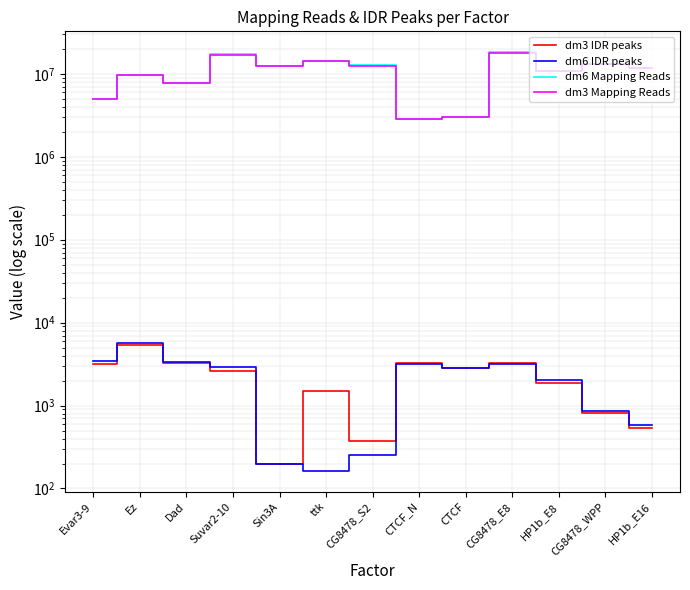

Reading left to right, list all the values displayed in this chart.

dm3 IDR peaks: Evar3-9=3146	Ez=5371	Dad=3225	Suvar2-10=2595	Sin3A=200	ttk=1514	CG8478_S2=371	CTCF_N=3263	CTCF=2820	CG8478_E8=3257	HP1b_E8=1853	CG8478_WPP=820	HP1b_E16=542
dm6 IDR peaks: Evar3-9=3438	Ez=5623	Dad=3392	Suvar2-10=2942	Sin3A=200	ttk=164	CG8478_S2=254	CTCF_N=3183	CTCF=2811	CG8478_E8=3200	HP1b_E8=2015	CG8478_WPP=849	HP1b_E16=588
dm6 Mapping Reads: Evar3-9=4993666	Ez=9717865	Dad=7861176	Suvar2-10=17239368	Sin3A=12431012	ttk=14204645	CG8478_S2=12663362	CTCF_N=2846741	CTCF=3003592	CG8478_E8=18250498	HP1b_E8=10809673	CG8478_WPP=13167558	HP1b_E16=11785636
dm3 Mapping Reads: Evar3-9=4957045	Ez=9688103	Dad=7841168	Suvar2-10=17102328	Sin3A=12431012	ttk=14155681	CG8478_S2=12426177	CTCF_N=2821865	CTCF=2995240	CG8478_E8=17997820	HP1b_E8=10772107	CG8478_WPP=13146609	HP1b_E16=11721242